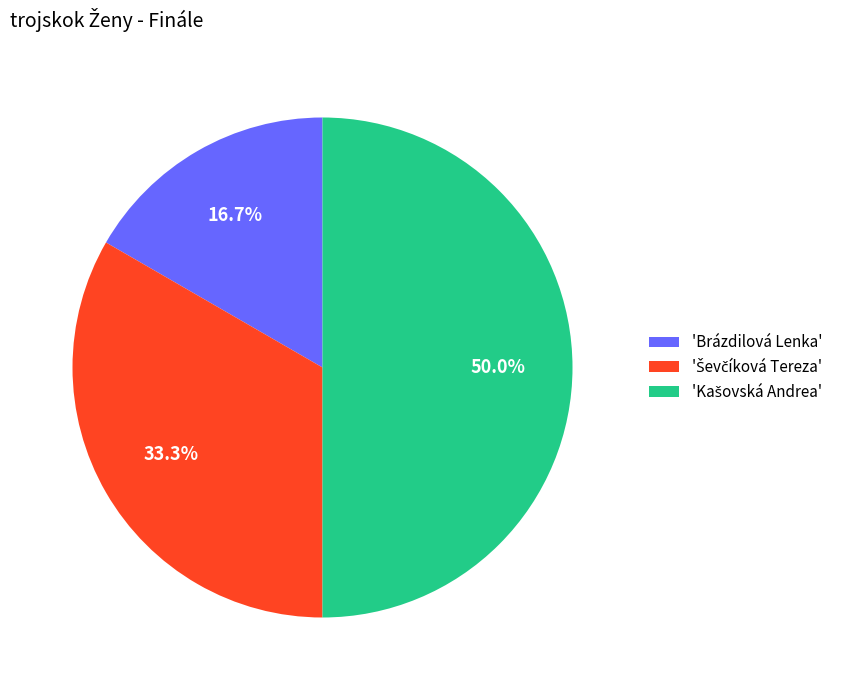

What portion of the pie excludes 'Brázdilová Lenka'?

83.3%